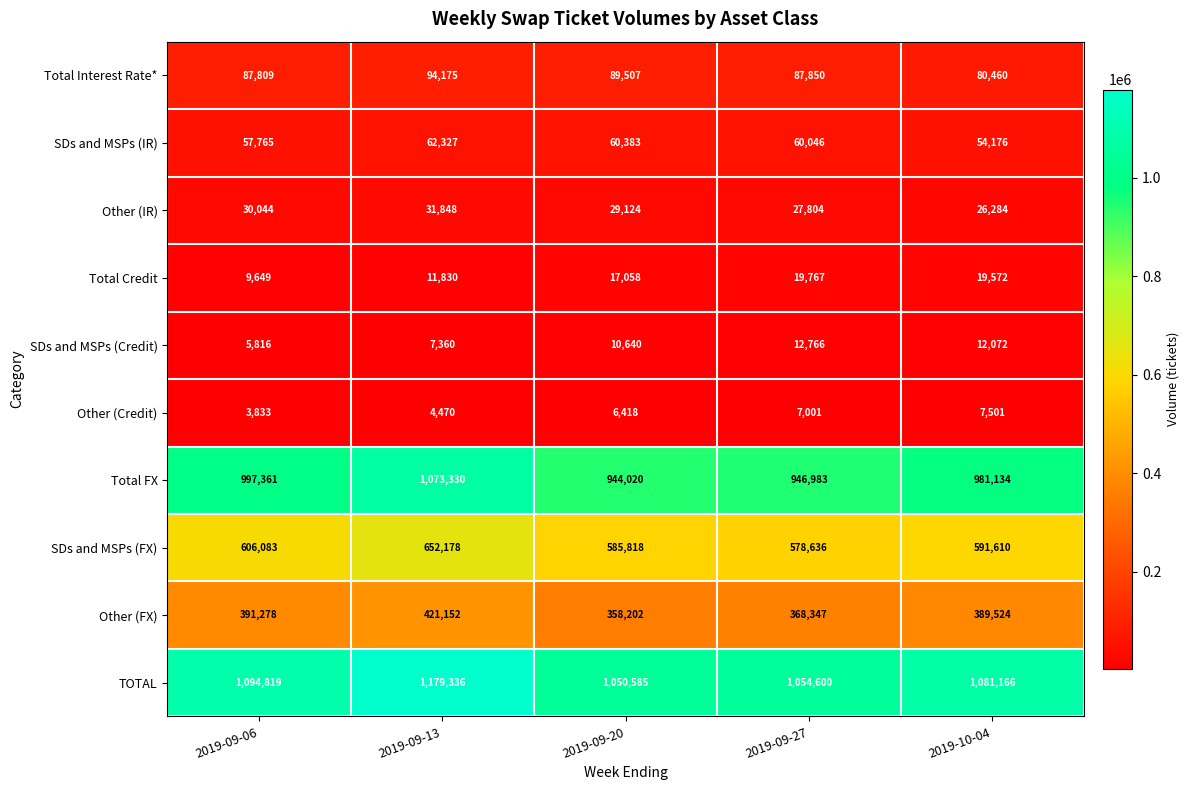

True or false: Other (IR) has a value of 26284 at 2019-10-04.

True